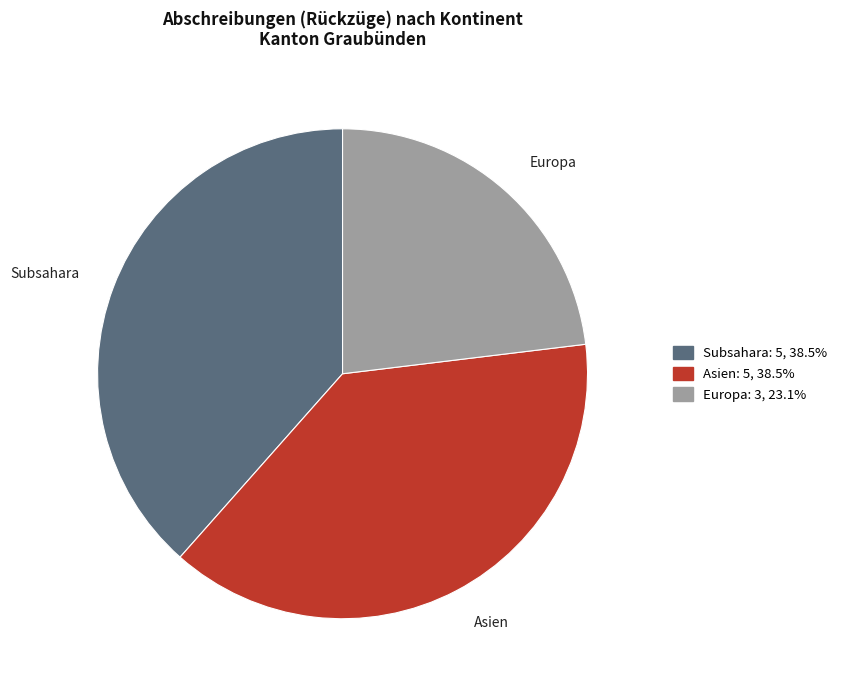

How many slices are in this pie chart?

3